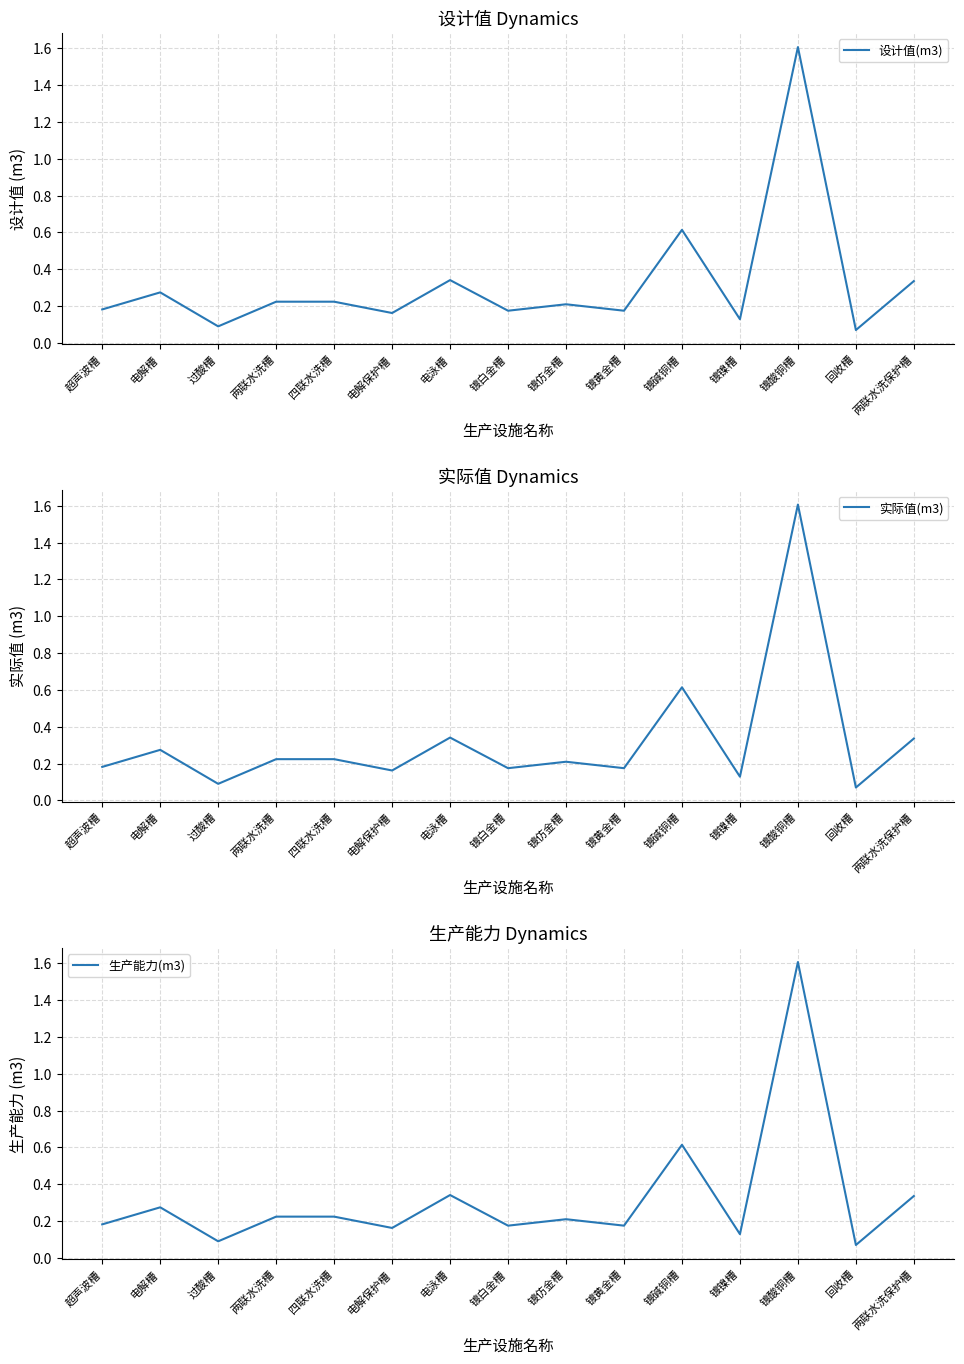

What are all the series names shown in the legend?

设计值(m3), 实际值(m3), 生产能力(m3)